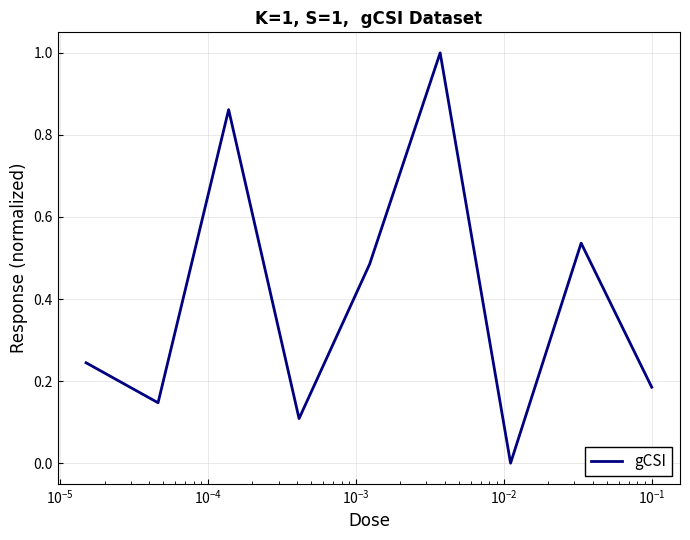

What is the value of the 9th point from the left?

0.2